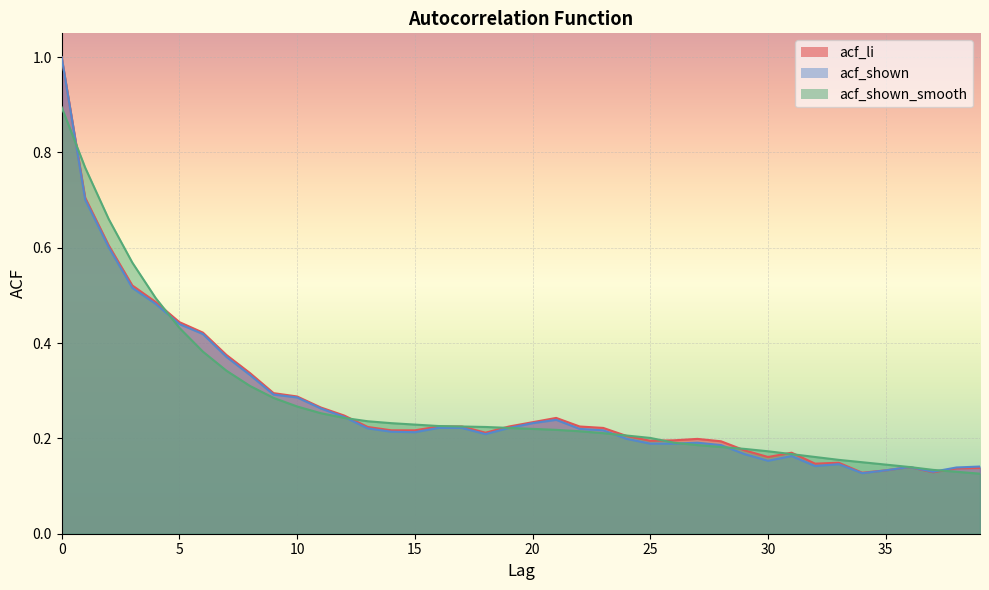

Does the chart display data point markers on the line(s)?

No